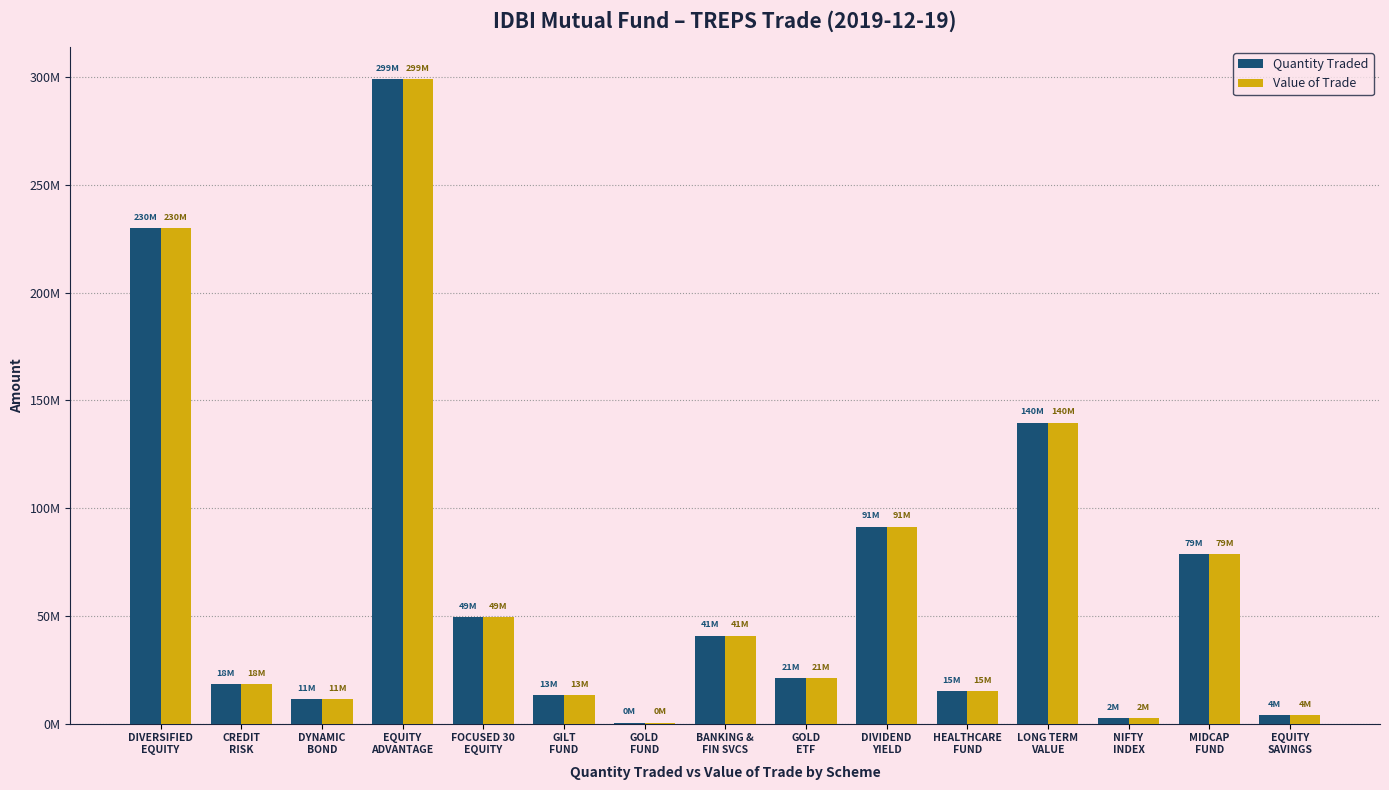

Does the chart contain stacked bars?

No